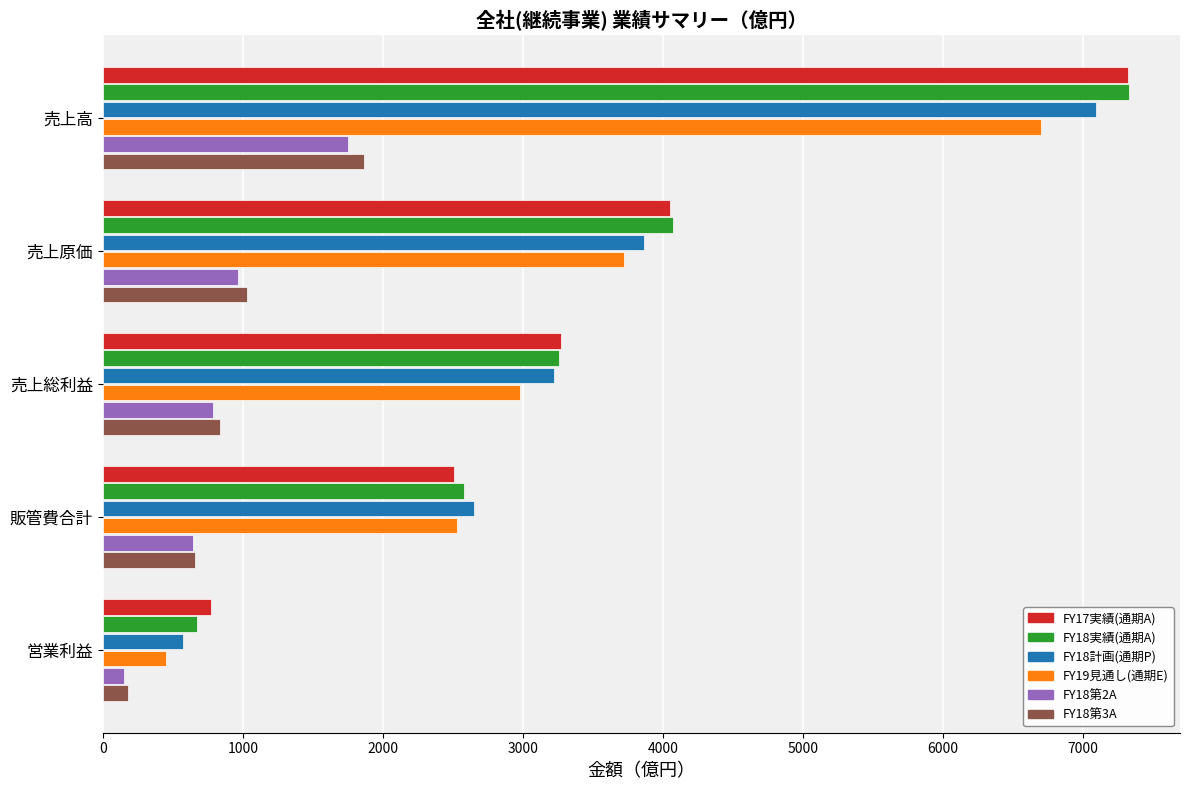

Which series has the largest range (max minus min)?

FY18実績(通期A)